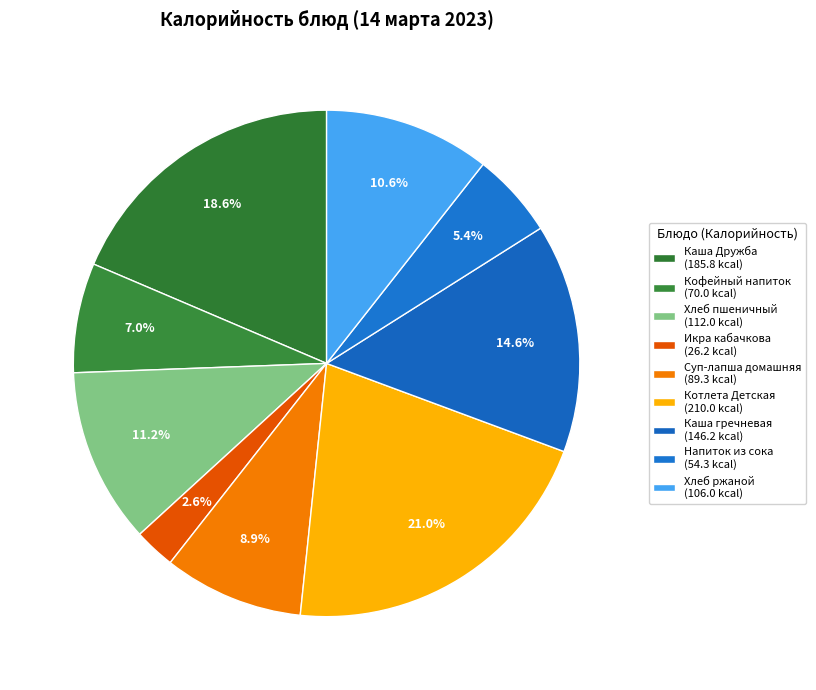

Count the number of slices in the pie.

9